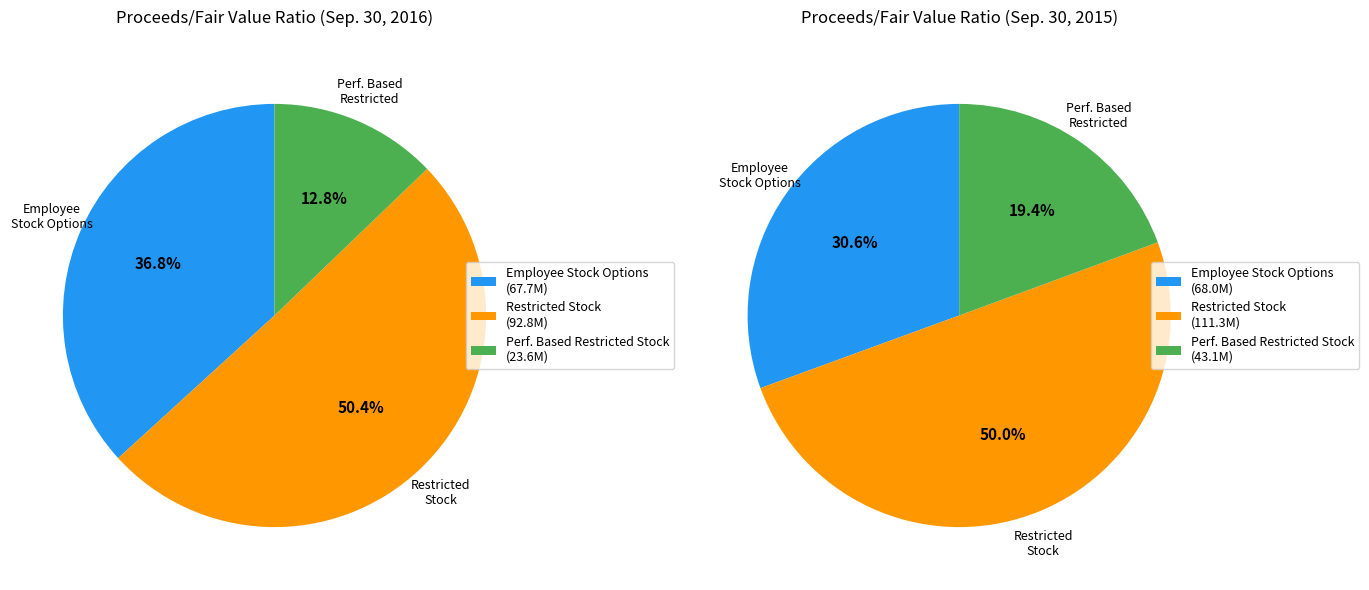

What is the change in value from Employee Stock Options to Restricted Stock?

+25.1